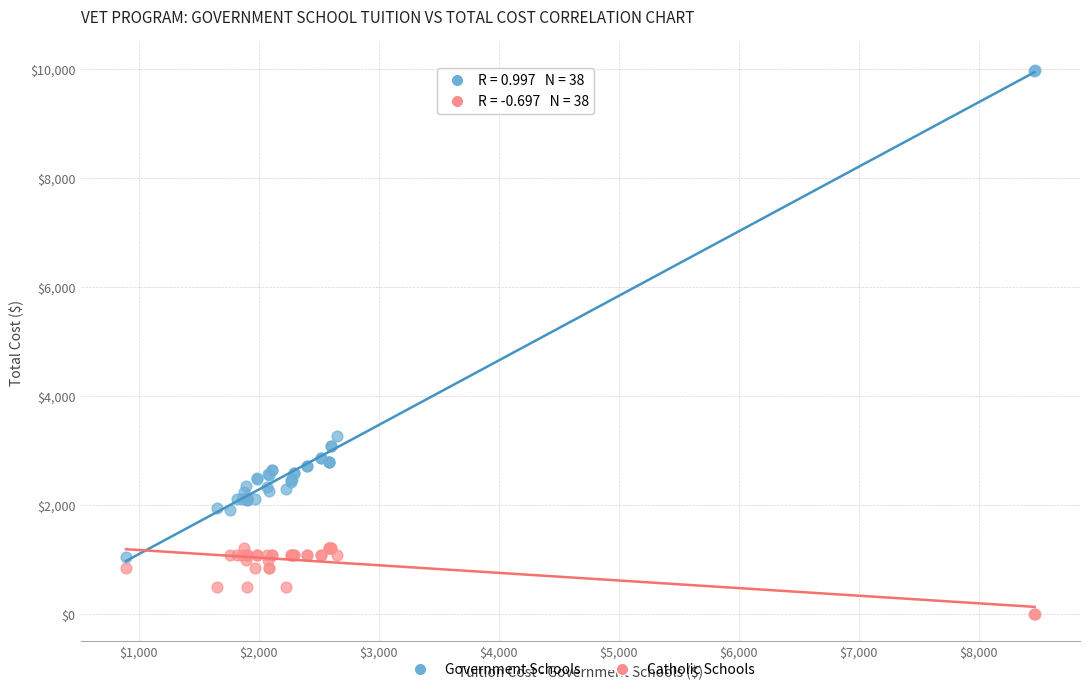

In the Government Schools series, what Y value is closest to 5510?

3265